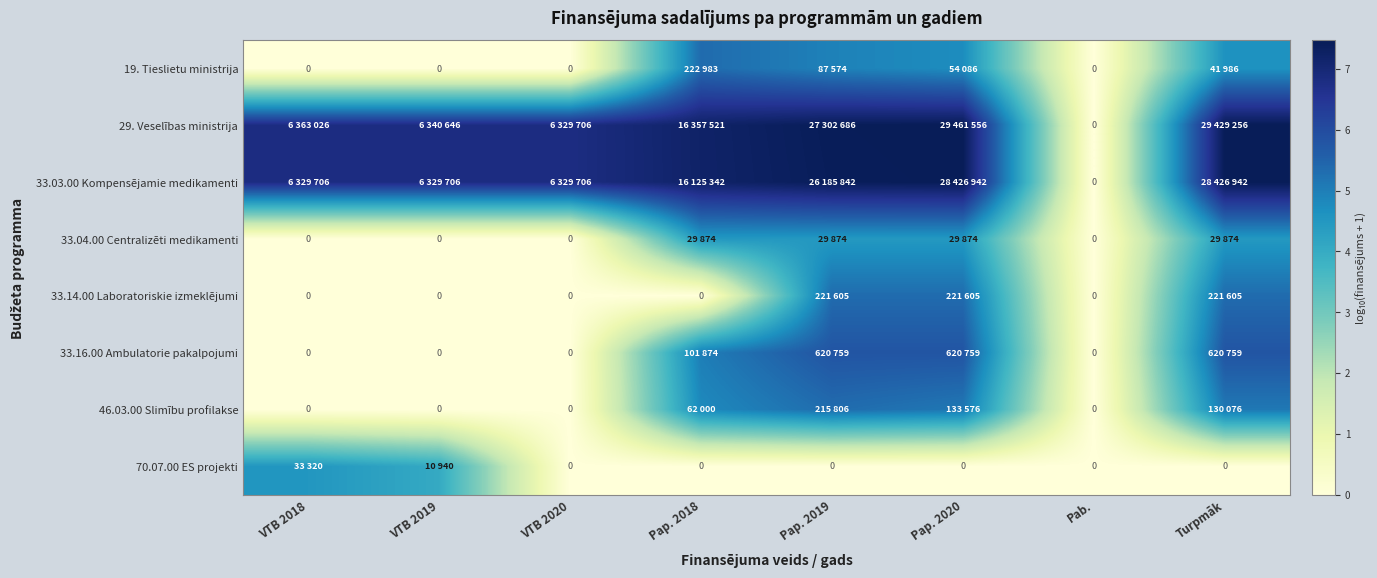

At which category is the sum across all series the highest?

Pap. 2019